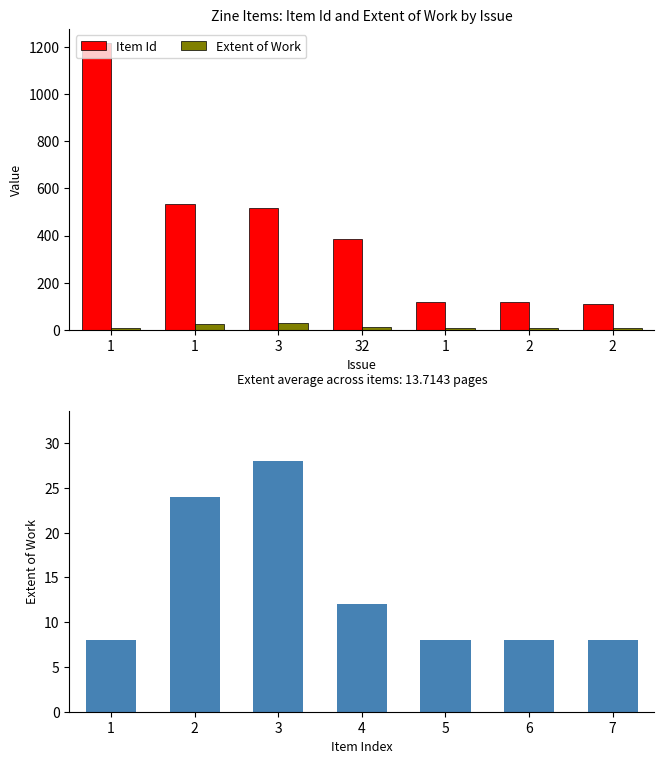

Does the chart contain any negative values?

No